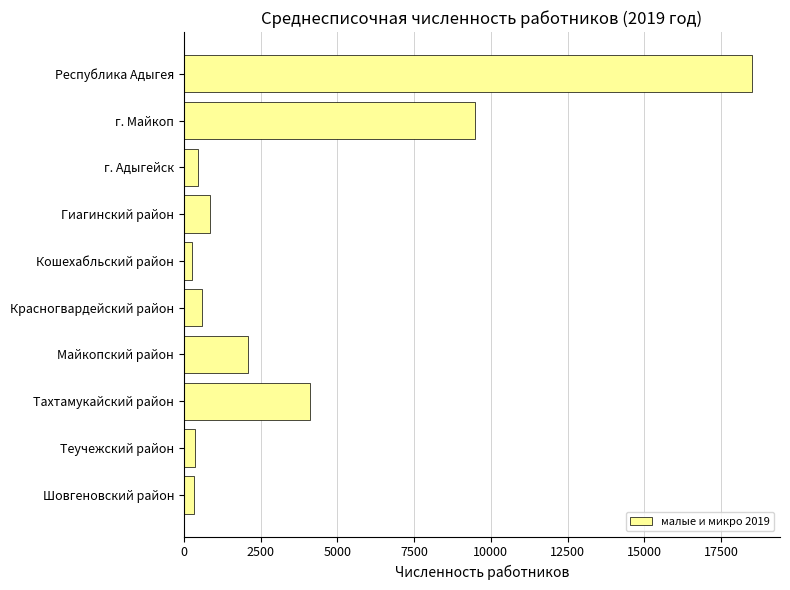

Is it true that the value at Республика Адыгея is 18494?

True